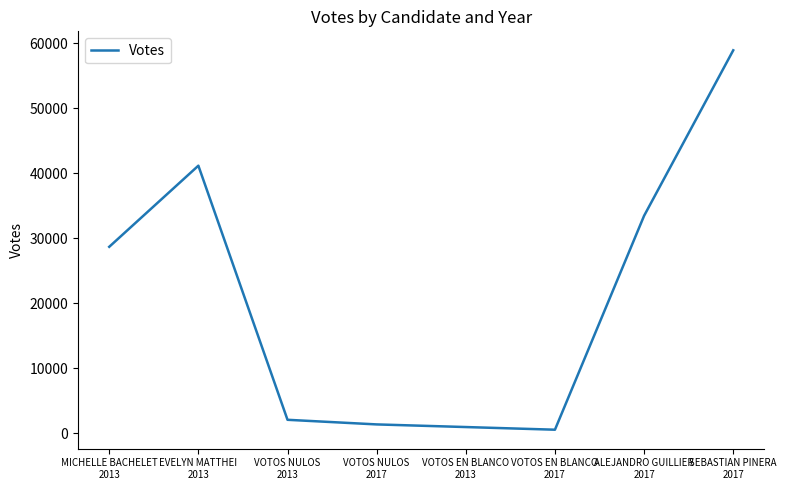

True or false: there are more than 2 points higher than both neighbors.

False